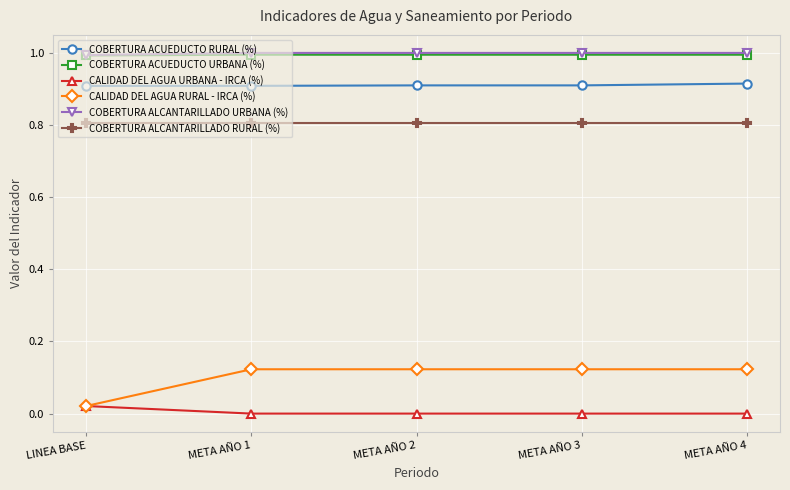

What is the minimum value for COBERTURA ACUEDUCTO URBANA (%)?

1.0